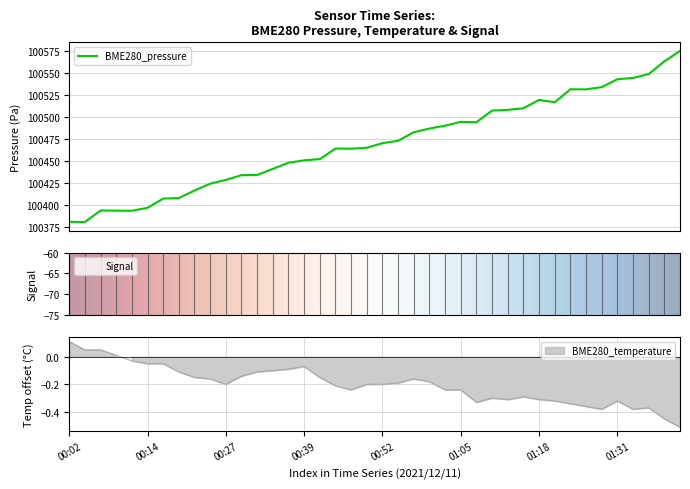

How many interior local peaks does the BME280_pressure series have?

5